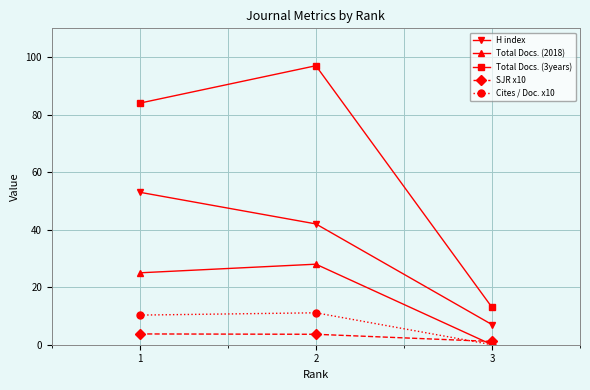

What is the value of the SJR x10 point at the 1st from the left?

3.8